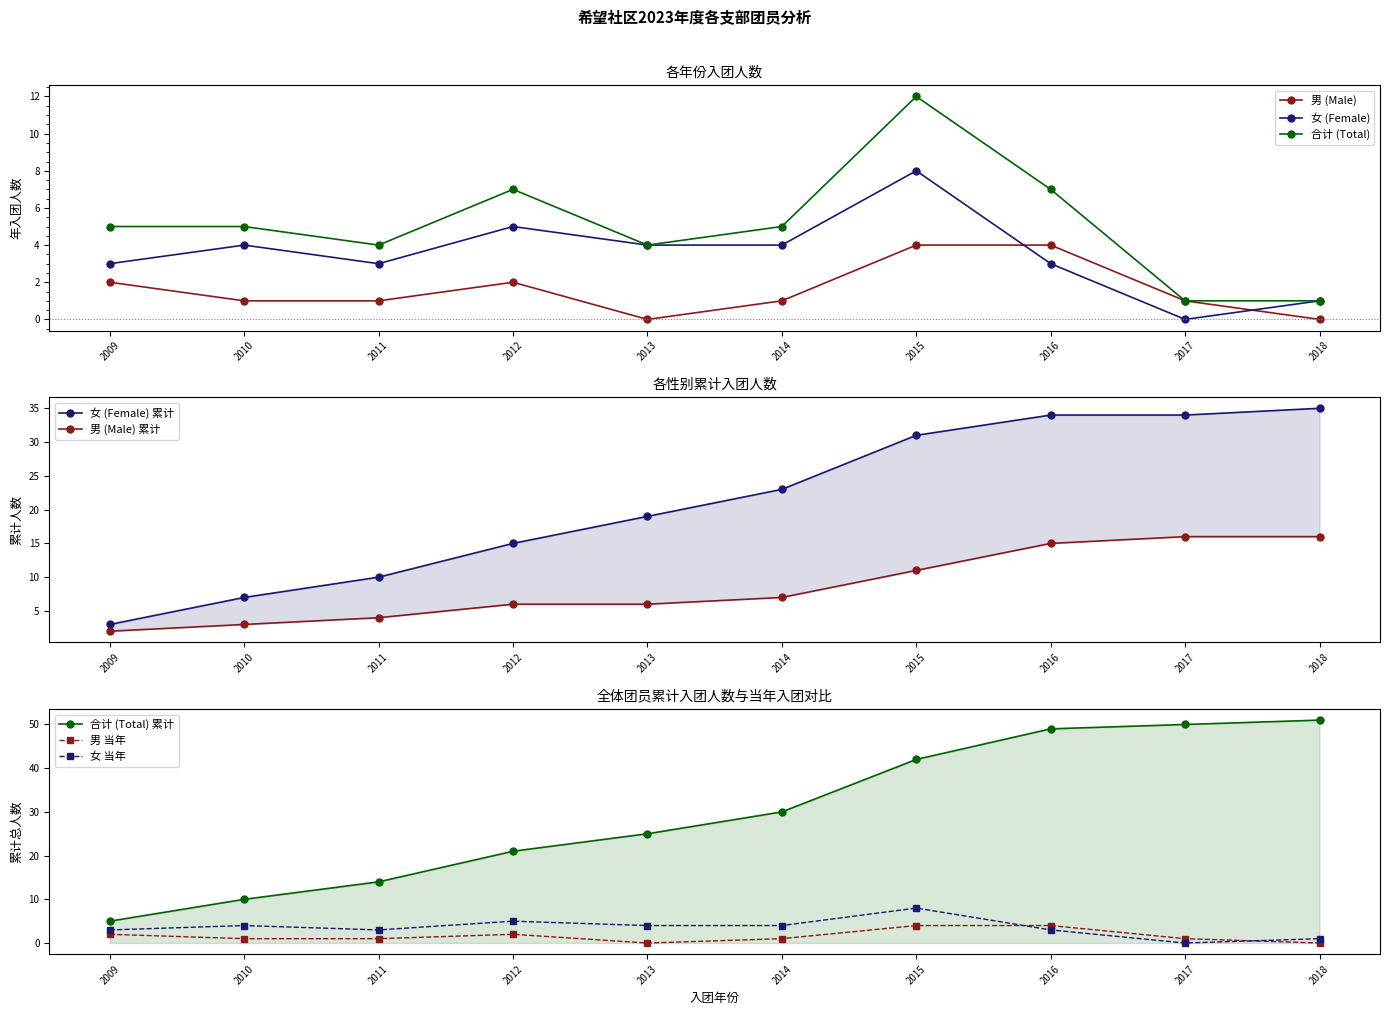

Read the 男 (Male) value at 2016.

4